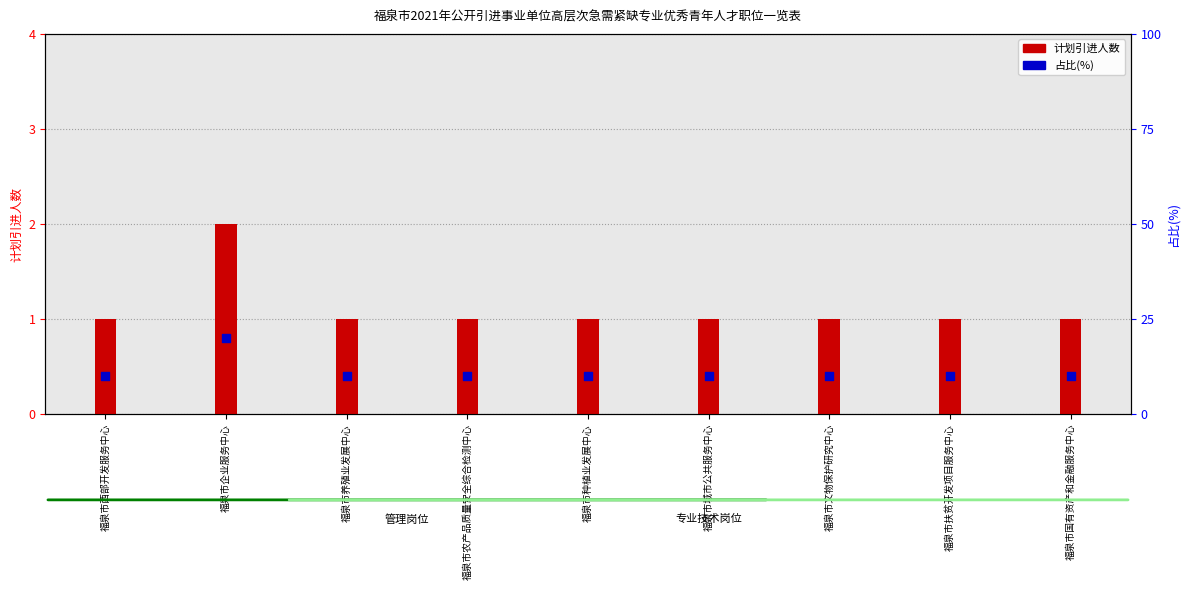

At how many categories does at least one series exceed 13?

1